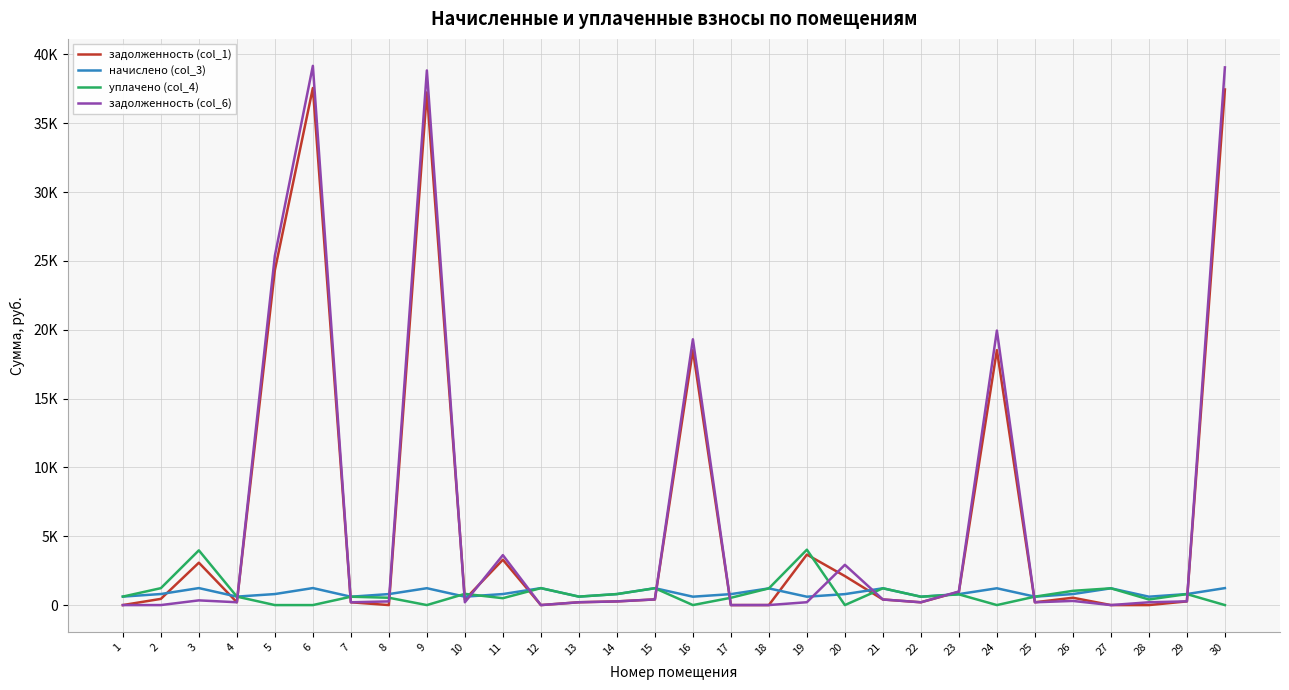

Is this an area chart (filled region under the line)?

No